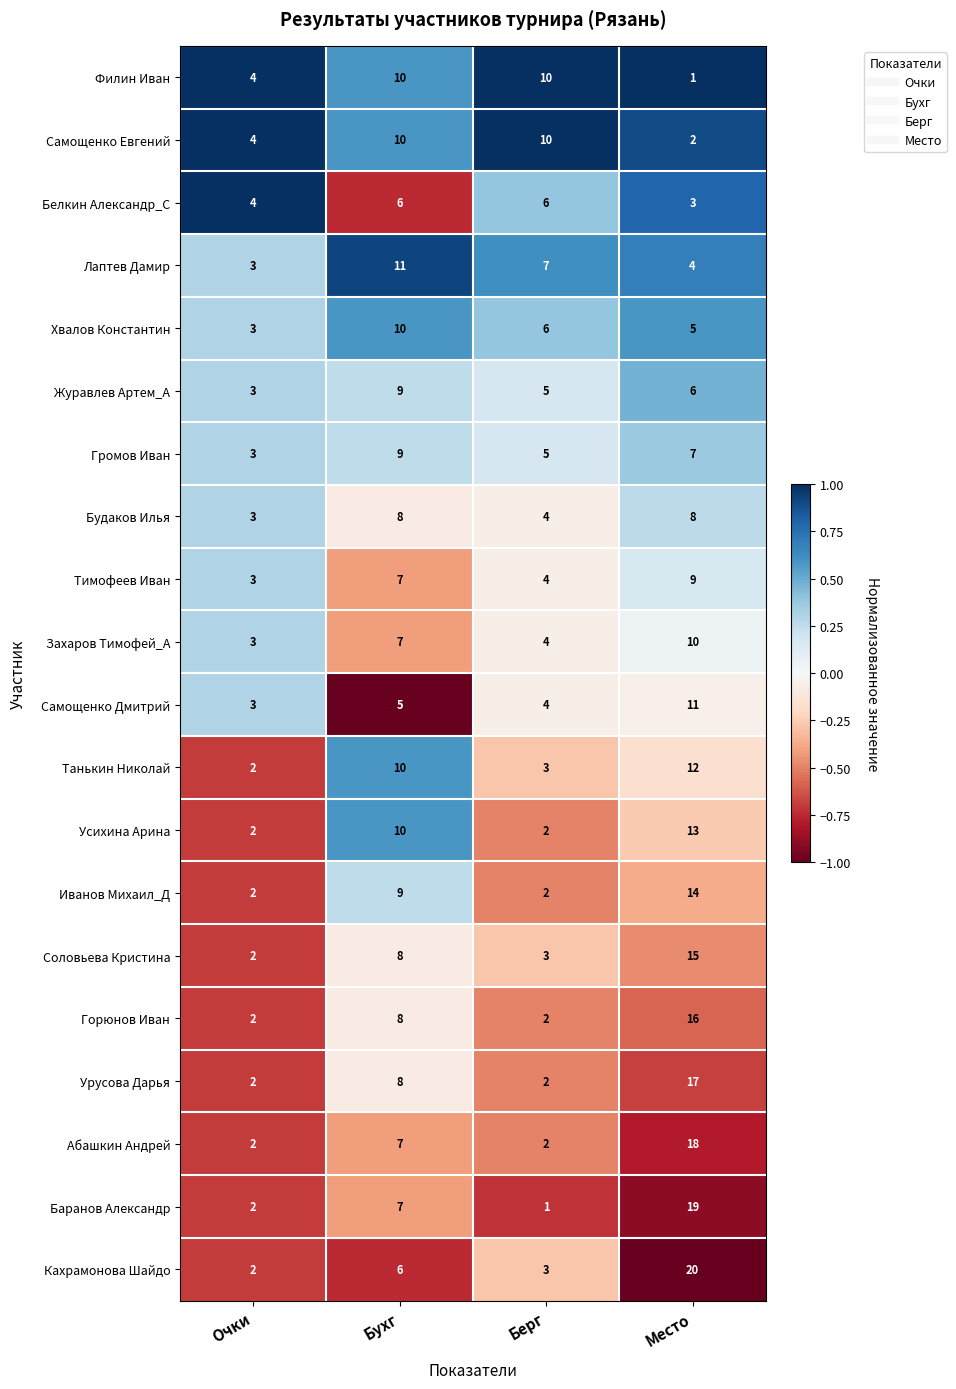

How many data points does each series have?

4